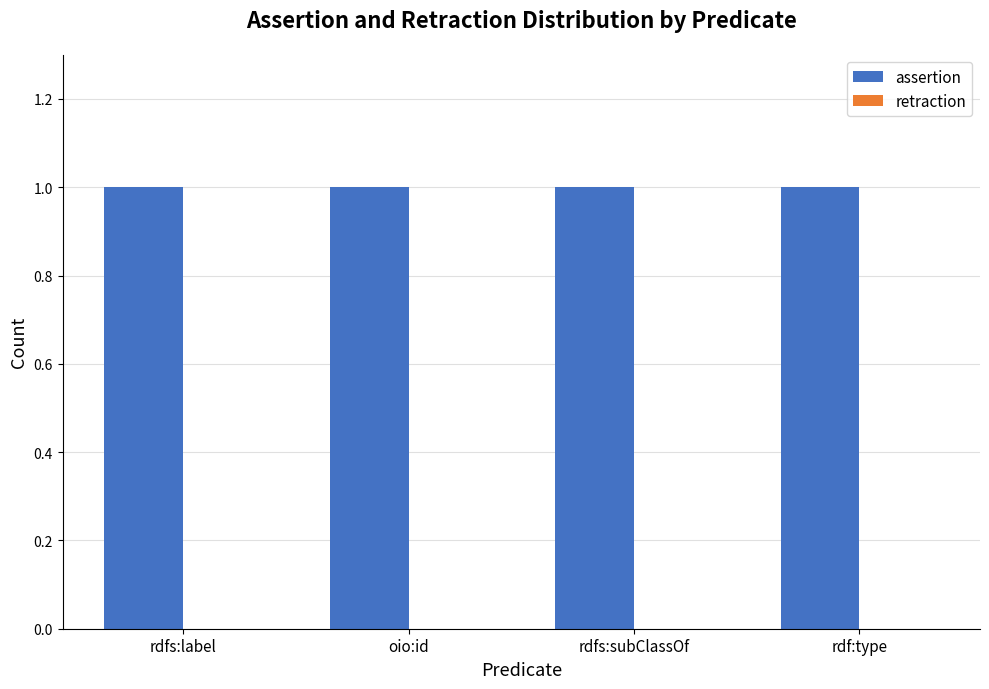

Which series has the widest spread of values?

assertion